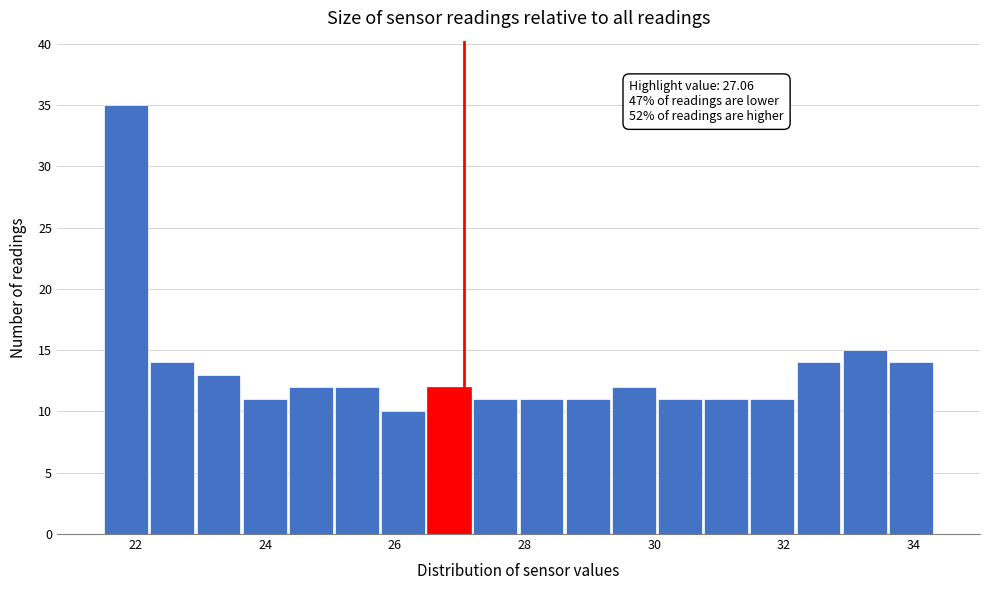

Around what value on the x-axis is the tallest bar? Give the approximate position of its centre, as read against the axis.

21.8